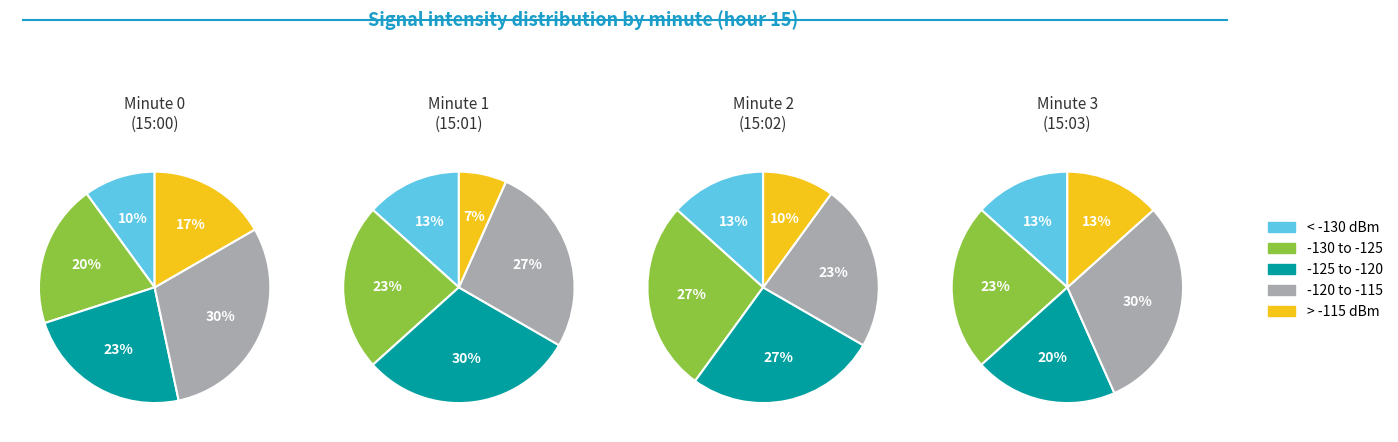

How many segments does this pie chart have?

5